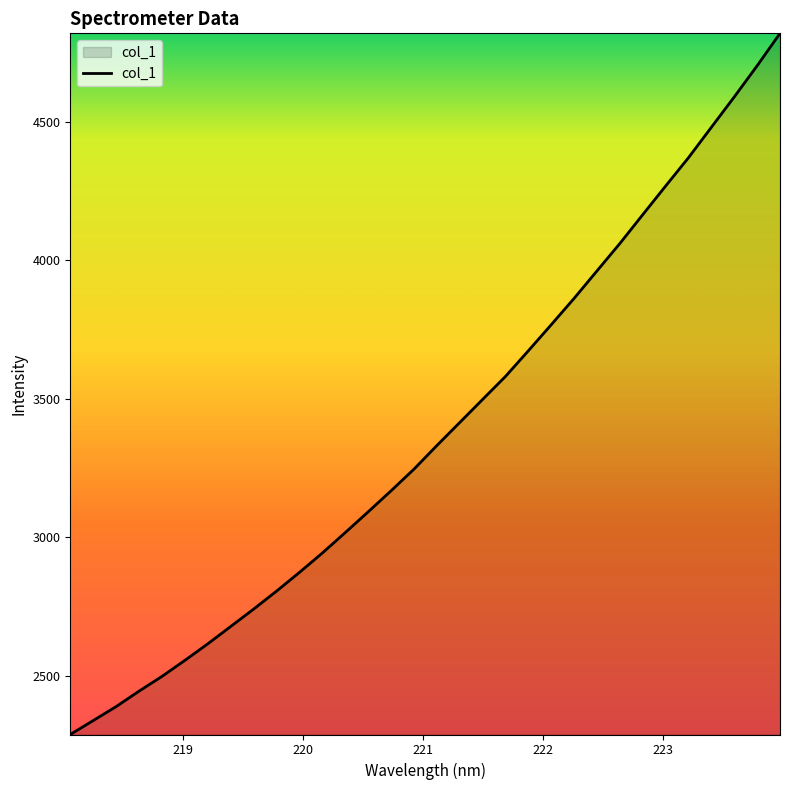

What is the greatest value displayed?

4818.1